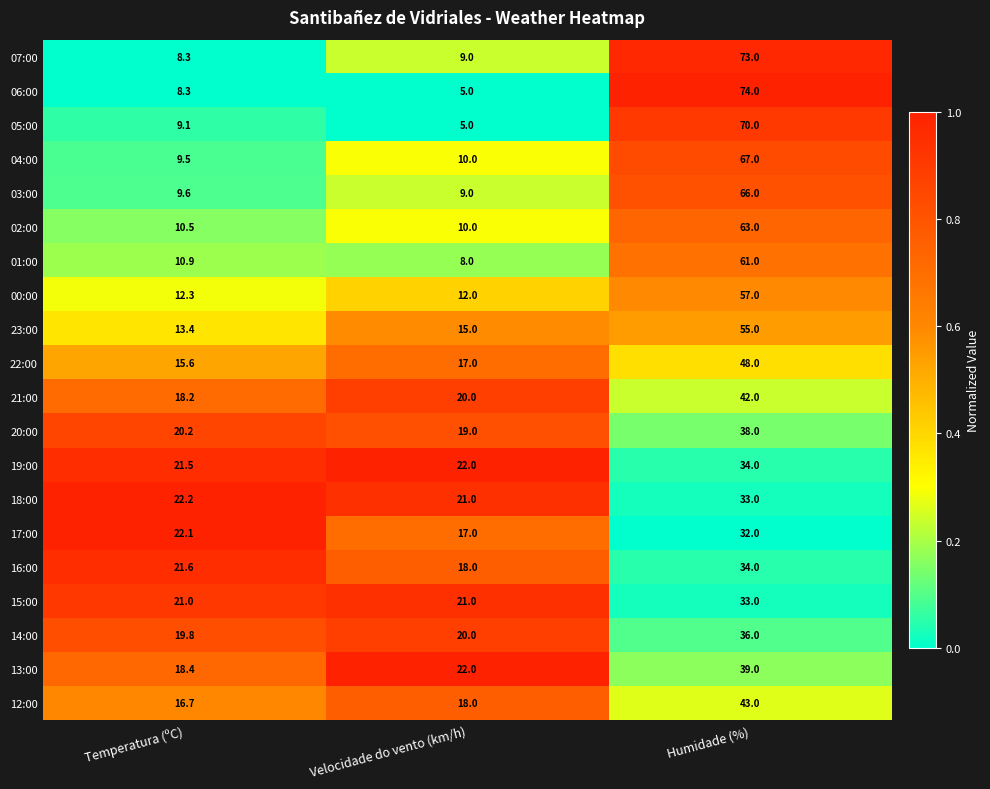

What is the total value across all series at Temperatura (ºC)?

309.2